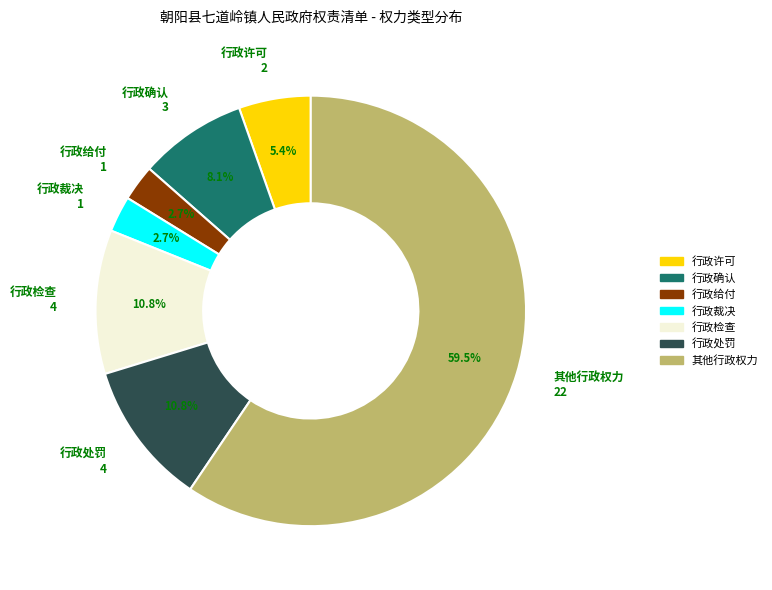

Which category has the biggest portion of the pie?

其他行政权力